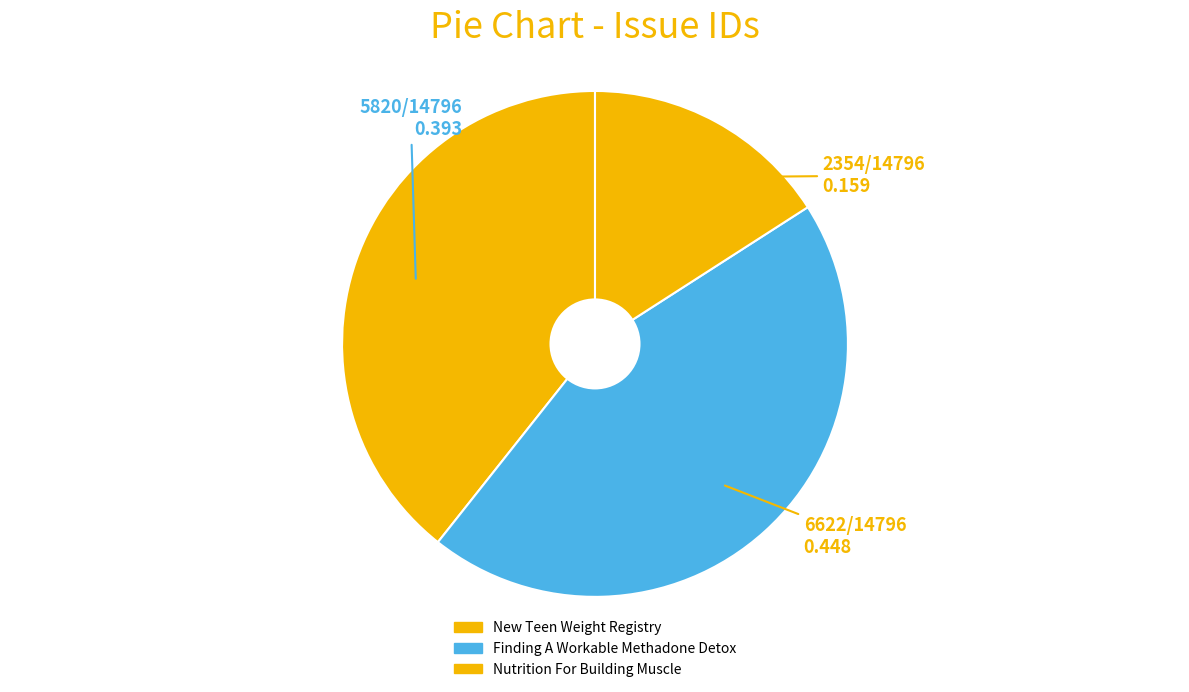

How much of the chart is everything except New Teen Weight Registry?

60.7%